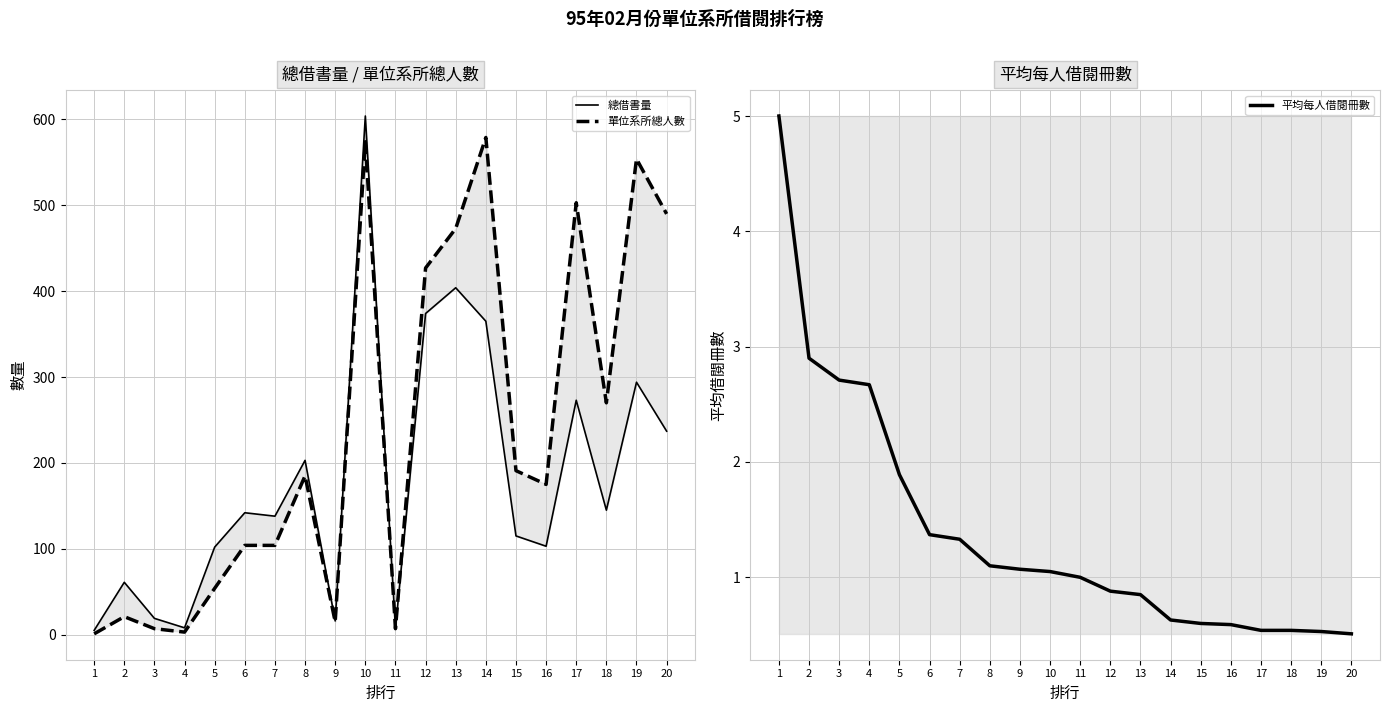

Where is the first local minimum for 單位系所總人數?

4